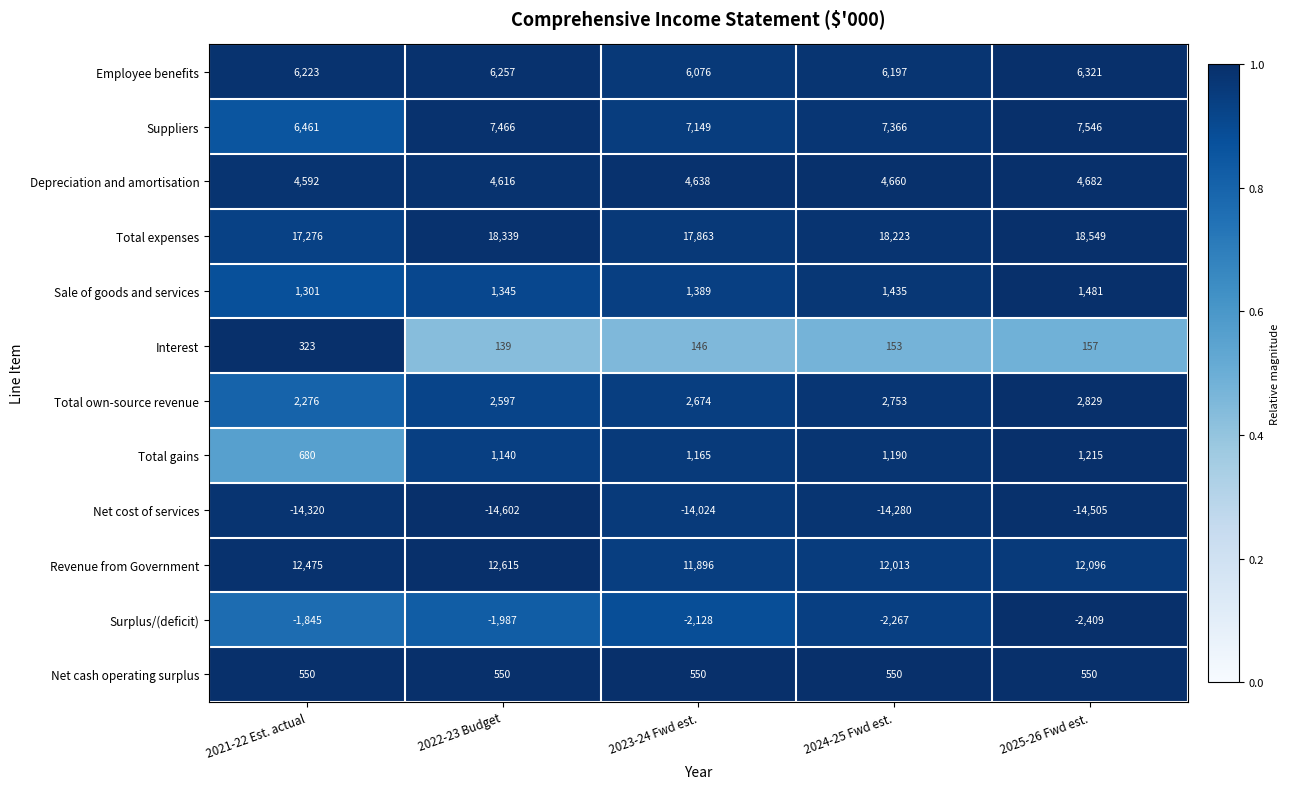

Which label corresponds to the largest value in the chart?

2025-26 Fwd est.